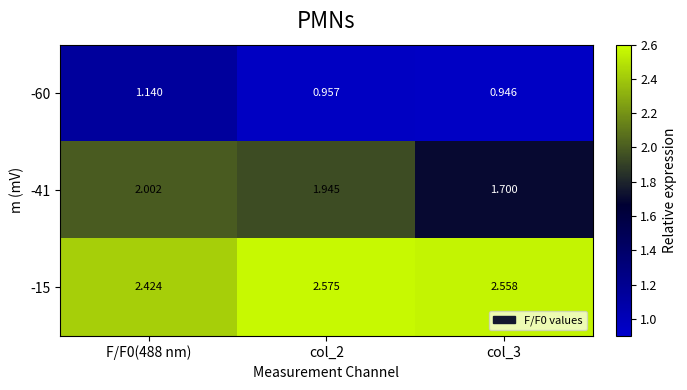

Is the value of -41 at col_3 greater than the value of -15 at col_2?

No